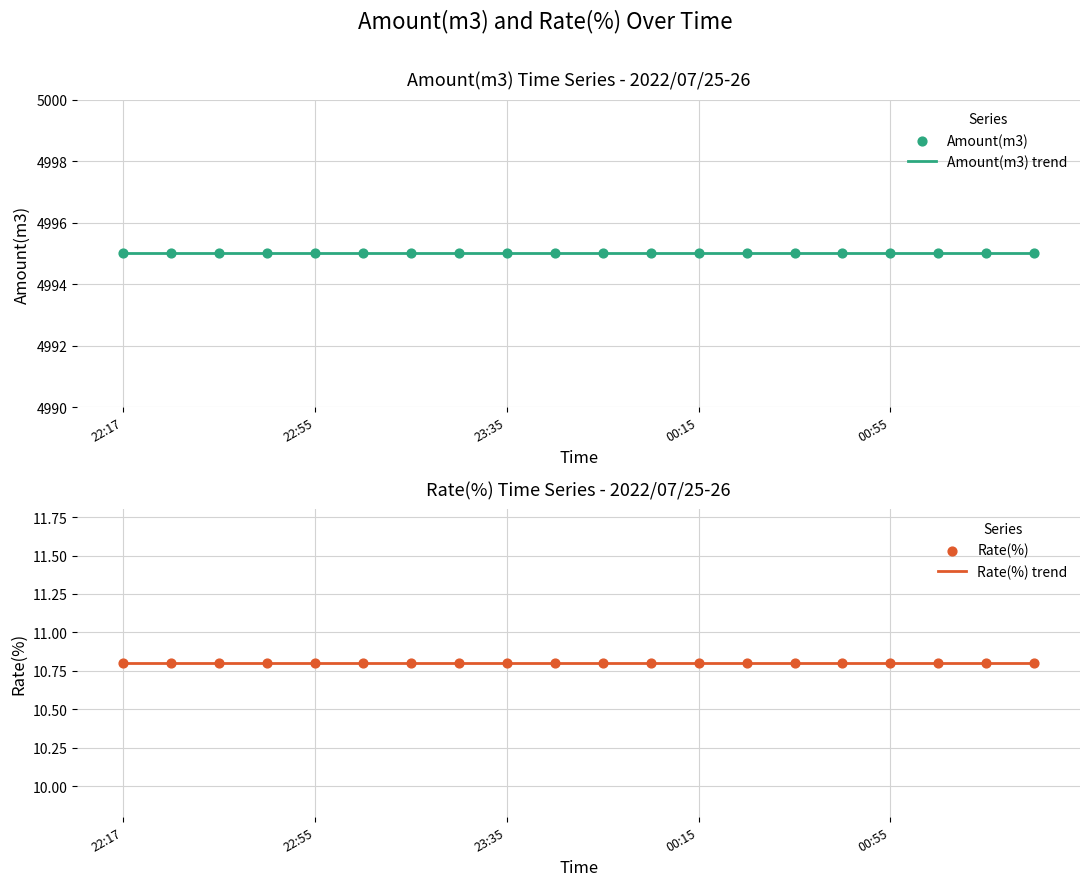

Is the value of Amount(m3) trend at 15 greater than the value of Rate(%) at 6?

Yes